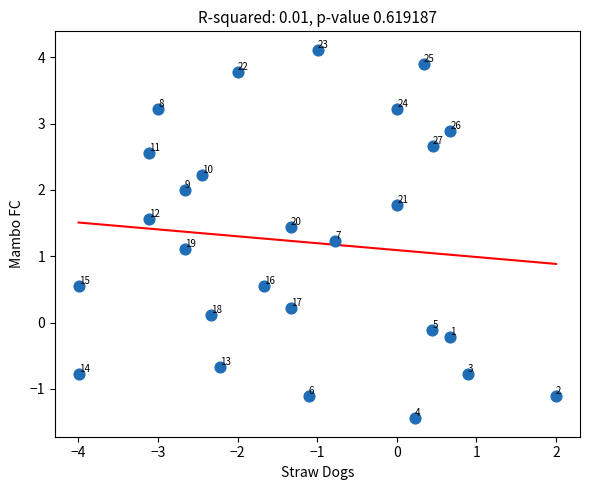

What is the range of X values (max minus min)?

6.0